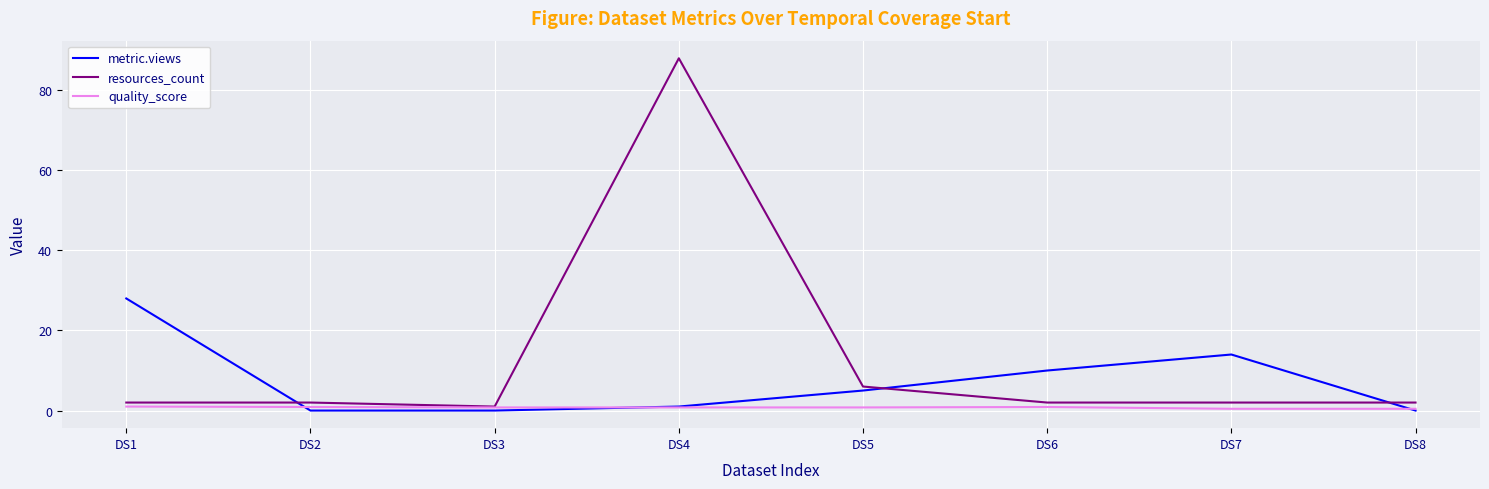

Between DS4 and DS6, which series saw the biggest shift?

resources_count